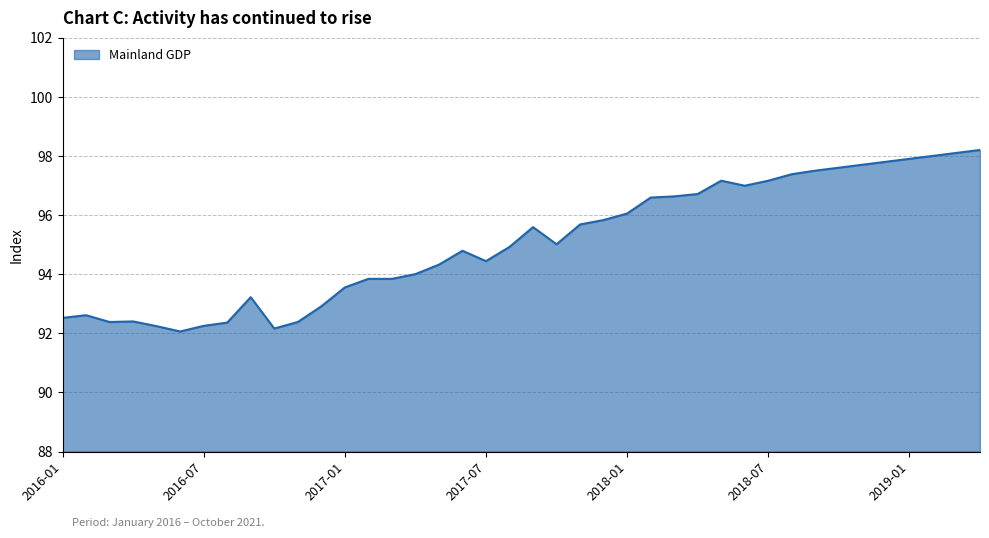

What is the maximum value shown in the chart?

98.2